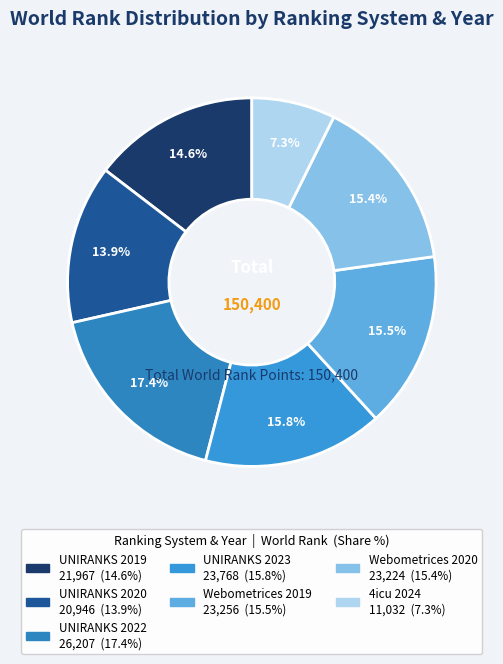

What percentage is NOT represented by UNIRANKS 2020?

86.1%